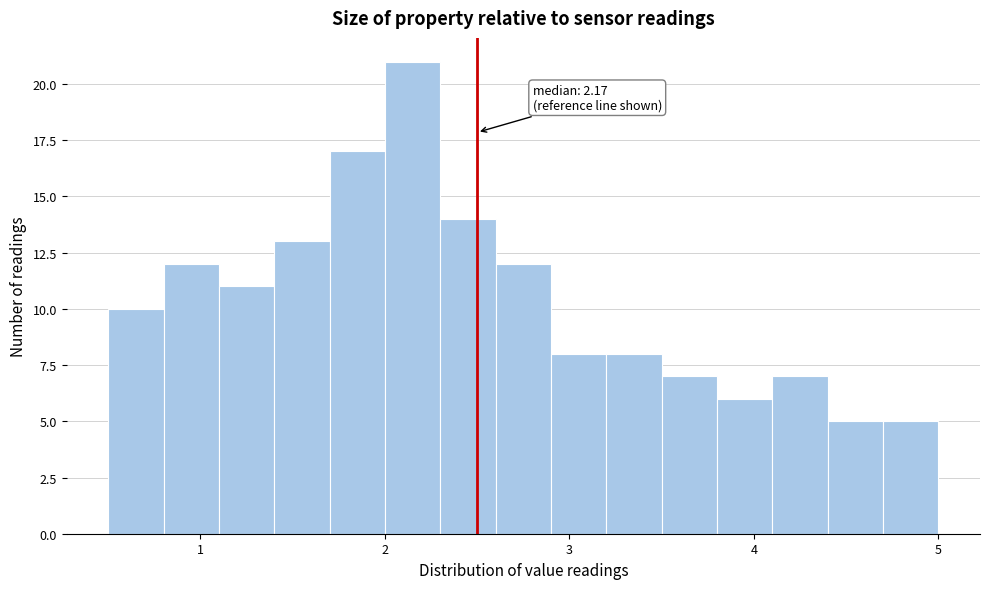

Around what value on the x-axis is the tallest bar? Give the approximate position of its centre, as read against the axis.

2.2